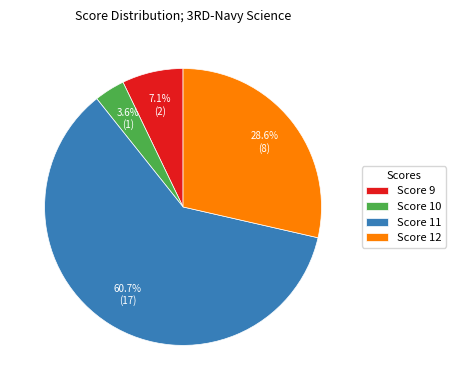

Is the sum of Score 9 and Score 10 greater than half?

No